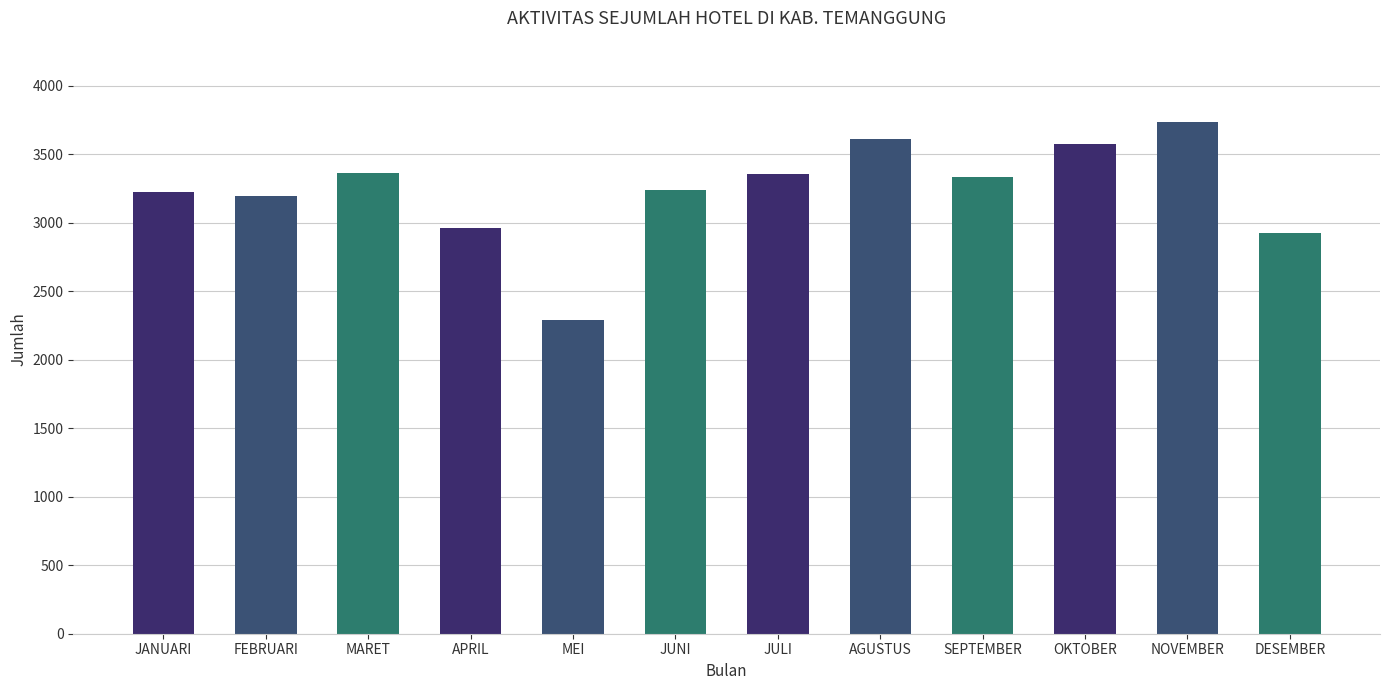

What is the change in value from APRIL to JULI?

+392